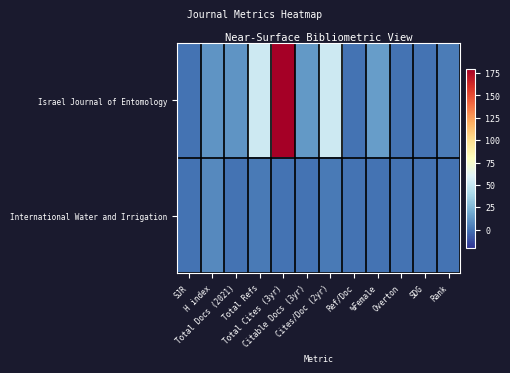

Reading left to right, extract all data points from this chart.

Israel Journal of Entomology: SJR=0.2	H index=12.0	Total Docs (2021)=12.0	Total Refs=53.0	Total Cites (3yr)=180.0	Citable Docs (3yr)=13.0	Cites/Doc (2yr)=53.0	Ref/Doc=0.2	%Female=15.0	Overton=0.2	SDG=0.0	Rank=3.0
International Water and Irrigation: SJR=0.1	H index=8.0	Total Docs (2021)=0.0	Total Refs=2.0	Total Cites (3yr)=0.0	Citable Docs (3yr)=0.0	Cites/Doc (2yr)=2.0	Ref/Doc=0.0	%Female=0.0	Overton=0.0	SDG=0.0	Rank=0.0